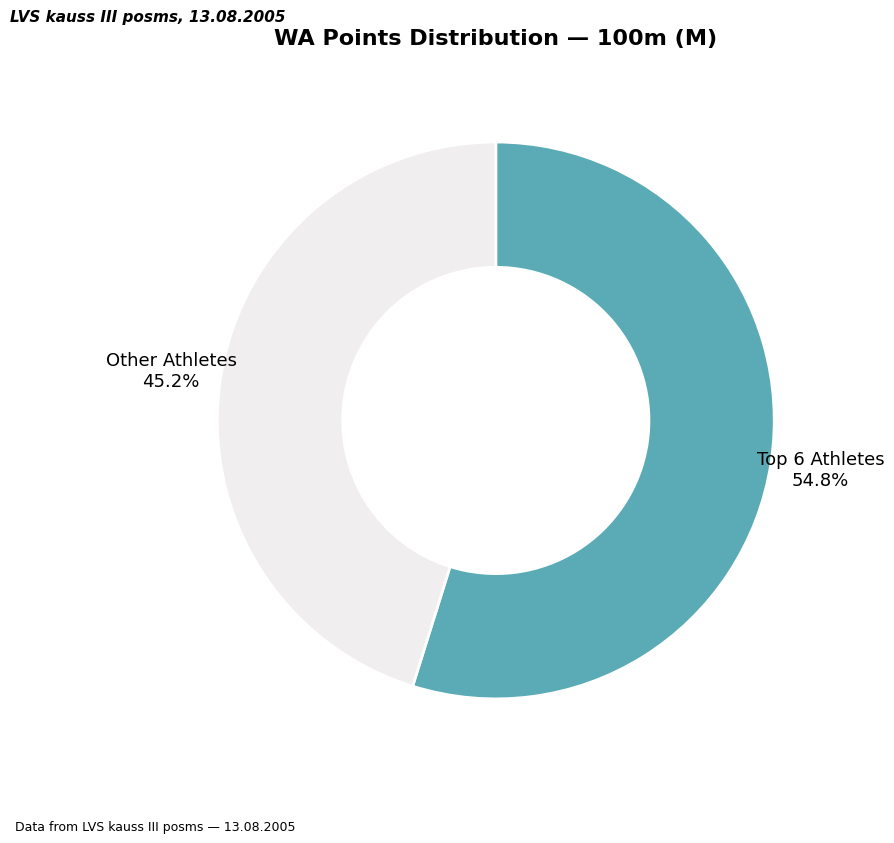

Rank the categories by value from lowest to highest.

Other Athletes, Top 6 Athletes